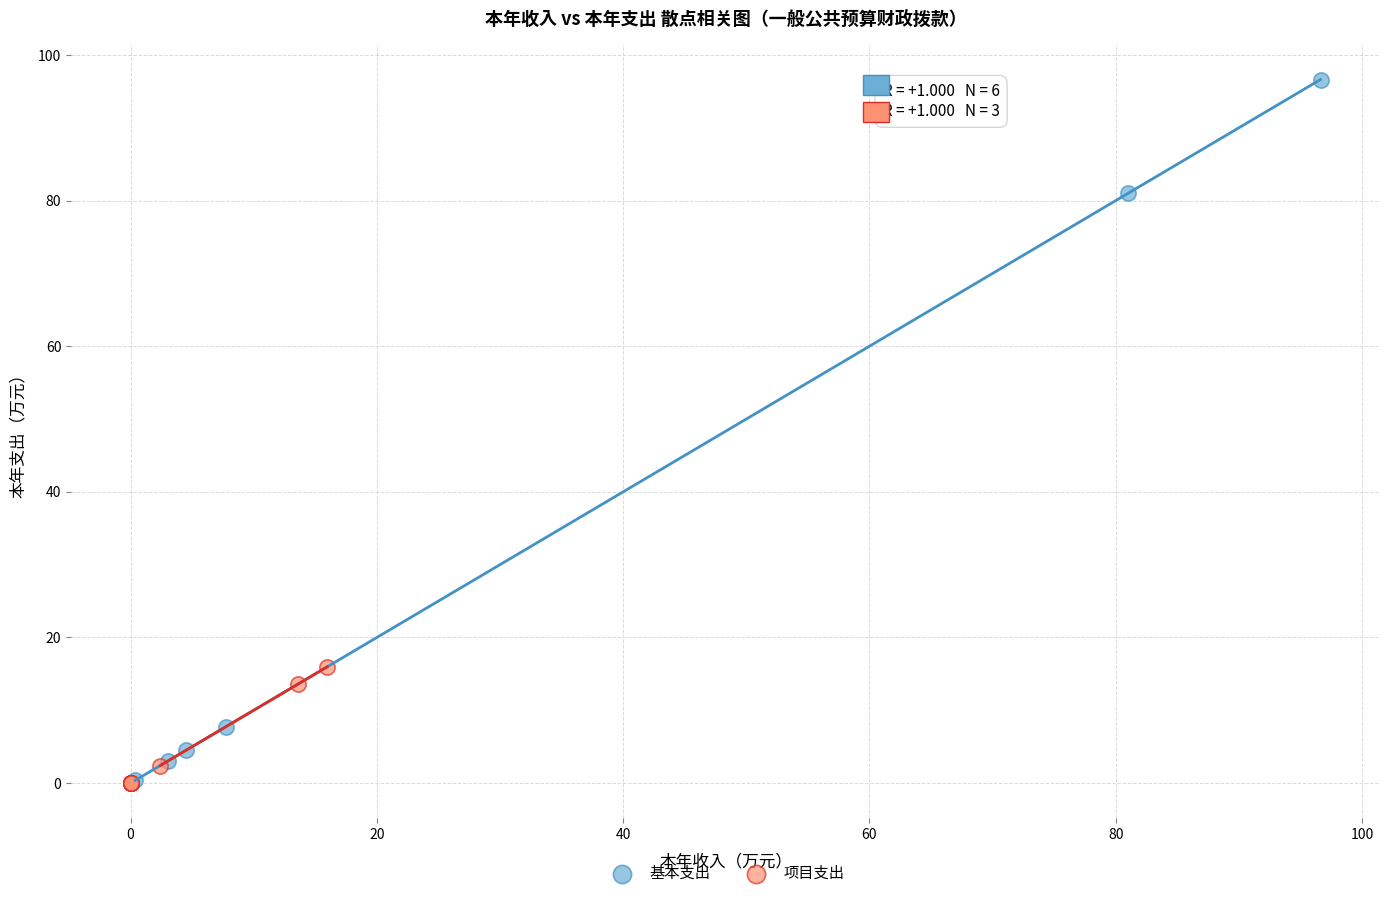

Which series reaches the maximum Y coordinate?

基本支出